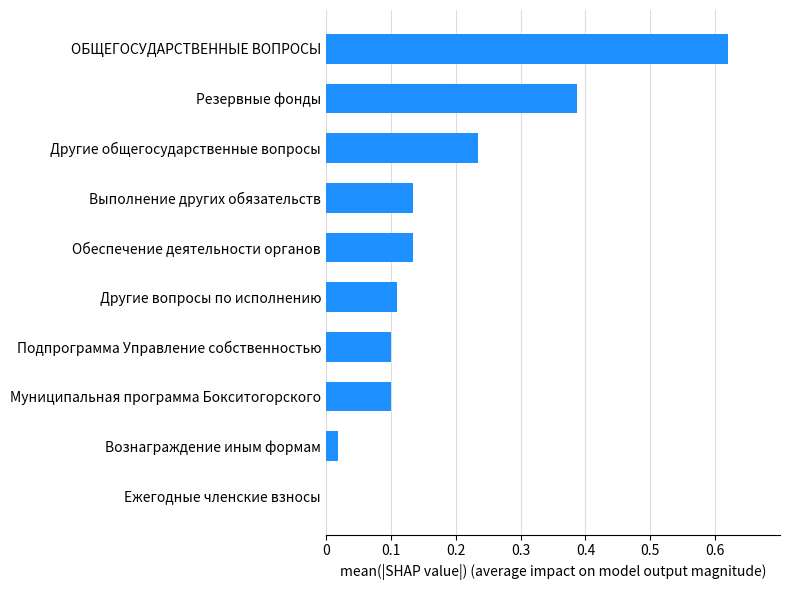

The chart shows a value of 0.0 at Ежегодные членские взносы. True or false?

True